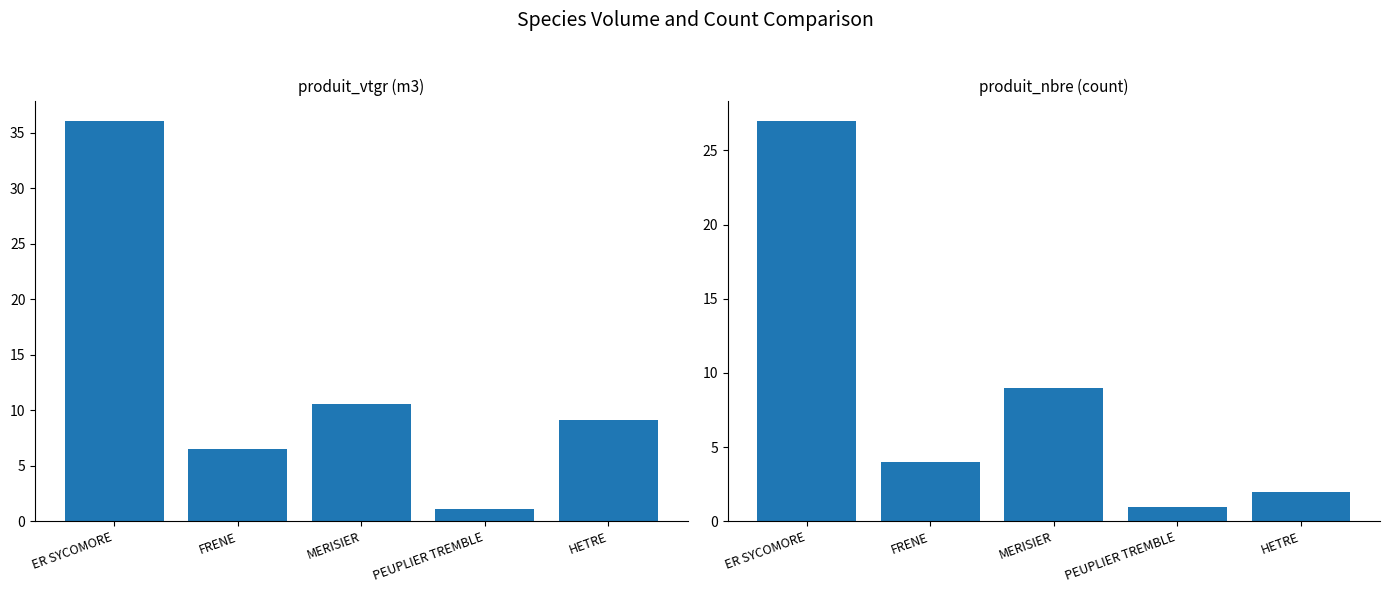

True or false: produit_vtgr has a value of 36.1 at ER SYCOMORE.

True